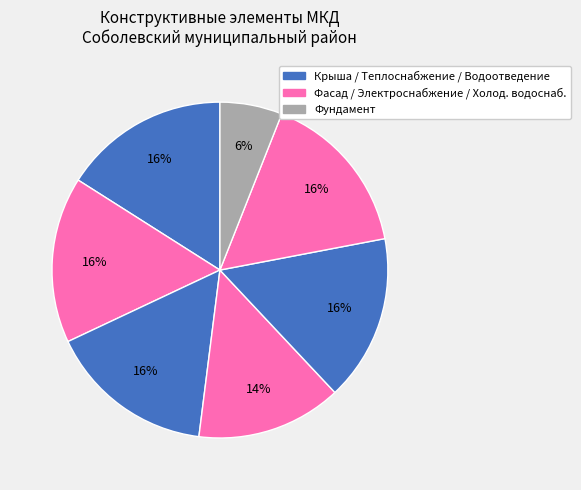

Does any single category account for the majority?

No